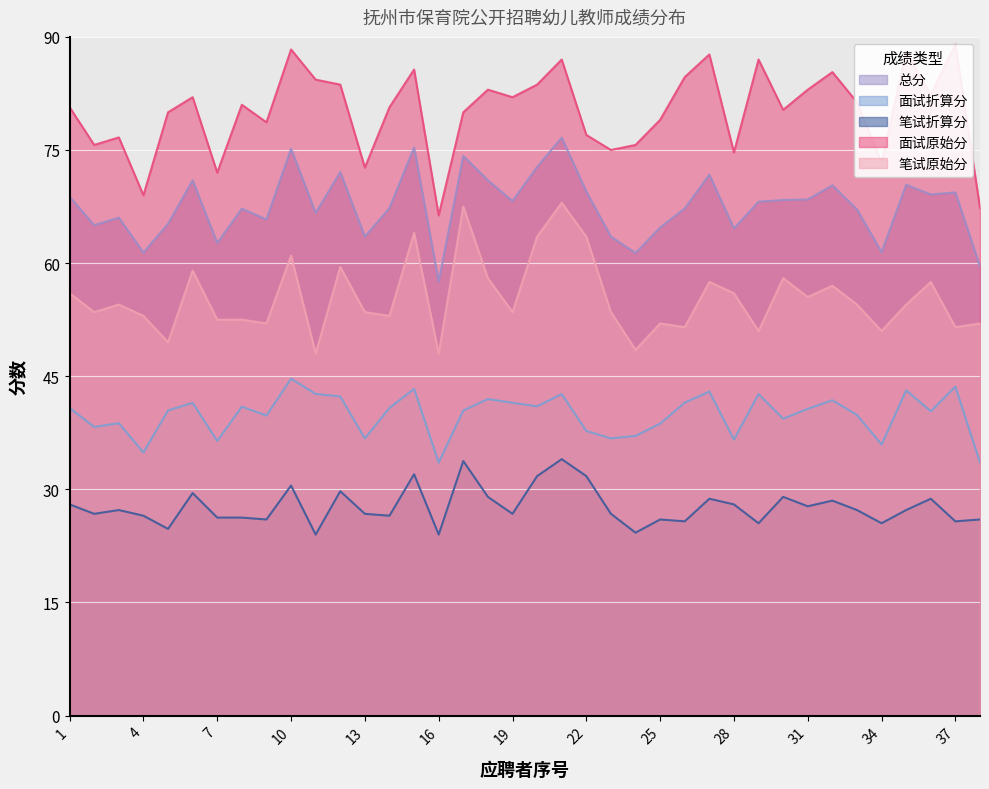

True or false: 笔试折算分 and 总分 cross at least once.

False